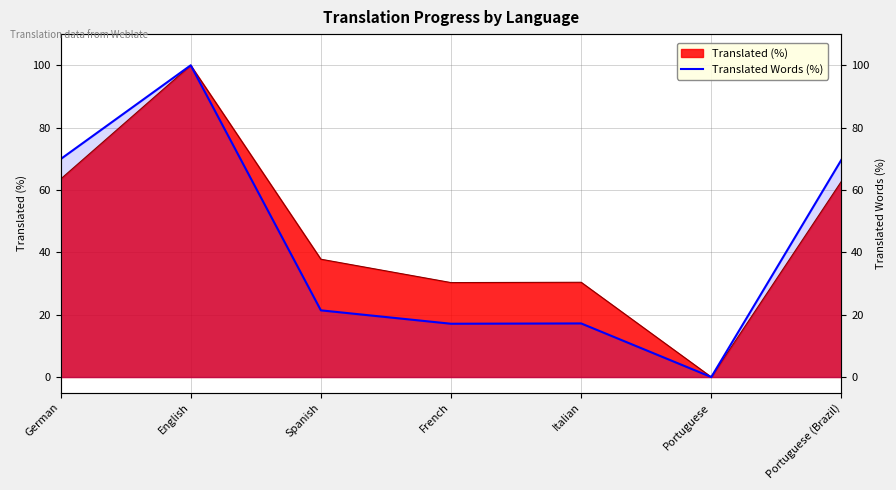

What is the difference between the maximum and minimum values?

100.0